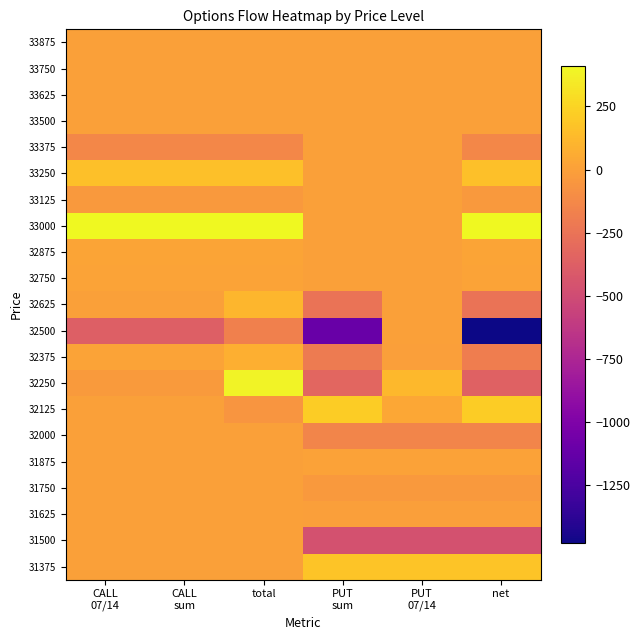

Reading right to left, list all the values displayed in this chart.

33875: net=0	PUT
07/14=0	PUT
sum=0	total=0	CALL
sum=0	CALL
07/14=0
33750: net=0	PUT
07/14=0	PUT
sum=0	total=0	CALL
sum=0	CALL
07/14=0
33625: net=0	PUT
07/14=0	PUT
sum=0	total=0	CALL
sum=0	CALL
07/14=0
33500: net=0	PUT
07/14=0	PUT
sum=0	total=0	CALL
sum=0	CALL
07/14=0
33375: net=-132	PUT
07/14=0	PUT
sum=0	total=-132	CALL
sum=-132	CALL
07/14=-132
33250: net=157	PUT
07/14=0	PUT
sum=0	total=157	CALL
sum=157	CALL
07/14=157
33125: net=-32	PUT
07/14=0	PUT
sum=0	total=-32	CALL
sum=-32	CALL
07/14=-32
33000: net=412	PUT
07/14=0	PUT
sum=0	total=412	CALL
sum=412	CALL
07/14=412
32875: net=21	PUT
07/14=0	PUT
sum=0	total=21	CALL
sum=21	CALL
07/14=21
32750: net=14	PUT
07/14=0	PUT
sum=0	total=14	CALL
sum=14	CALL
07/14=14
32625: net=-246	PUT
07/14=0	PUT
sum=-248	total=113	CALL
sum=2	CALL
07/14=2
32500: net=-1480	PUT
07/14=3	PUT
sum=-1108	total=-173	CALL
sum=-372	CALL
07/14=-372
32375: net=-187	PUT
07/14=-2	PUT
sum=-205	total=78	CALL
sum=18	CALL
07/14=18
32250: net=-361	PUT
07/14=118	PUT
sum=-332	total=385	CALL
sum=-29	CALL
07/14=-29
32125: net=215	PUT
07/14=41	PUT
sum=216	total=-54	CALL
sum=-1	CALL
07/14=-1
32000: net=-147	PUT
07/14=-147	PUT
sum=-147	total=0	CALL
sum=0	CALL
07/14=0
31875: net=11	PUT
07/14=11	PUT
sum=11	total=0	CALL
sum=0	CALL
07/14=0
31750: net=-36	PUT
07/14=-36	PUT
sum=-36	total=0	CALL
sum=0	CALL
07/14=0
31625: net=-3	PUT
07/14=-3	PUT
sum=-3	total=0	CALL
sum=0	CALL
07/14=0
31500: net=-466	PUT
07/14=-466	PUT
sum=-466	total=0	CALL
sum=0	CALL
07/14=0
31375: net=182	PUT
07/14=182	PUT
sum=182	total=0	CALL
sum=0	CALL
07/14=0